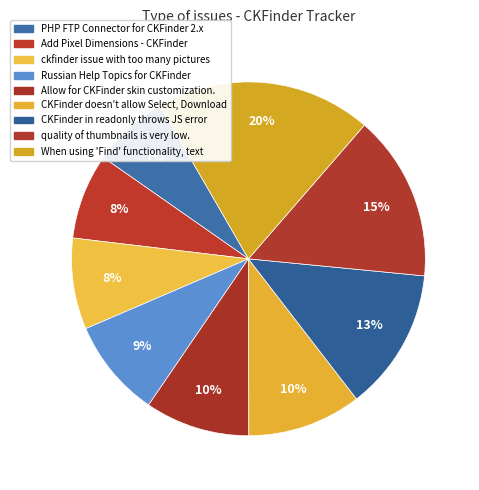

Rank the categories by value from highest to lowest.

When using 'Find' functionality, text, quality of thumbnails is very low., CKFinder in readonly throws JS error, CKFinder doesn't allow Select, Download, Allow for CKFinder skin customization., Russian Help Topics for CKFinder, ckfinder issue with too many pictures, Add Pixel Dimensions - CKFinder, PHP FTP Connector for CKFinder 2.x